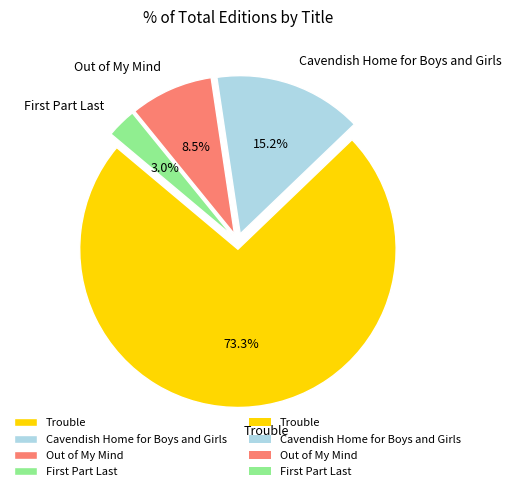

Which category has the smallest portion of the pie?

First Part Last